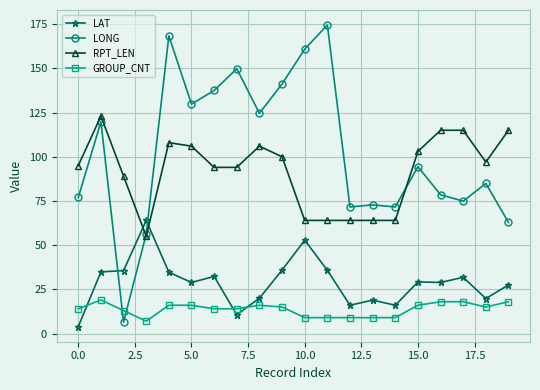

What is the value of the GROUP_CNT point at the 11th from the left?

9.0